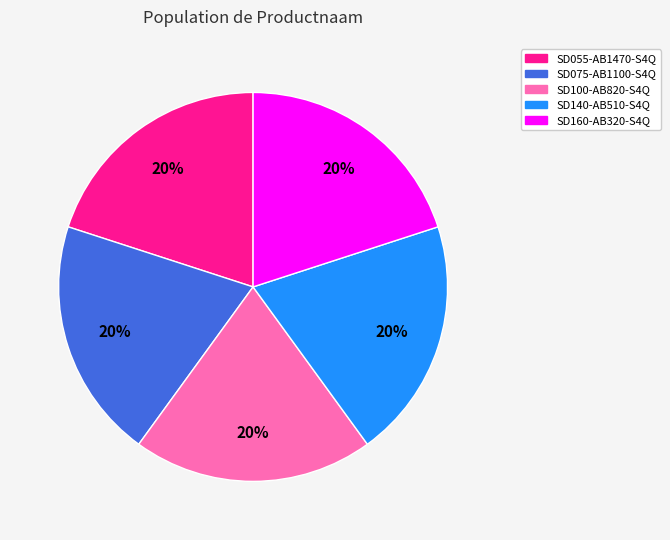

Is the sum of SD055-AB1470-S4Q and SD075-AB1100-S4Q greater than half?

No